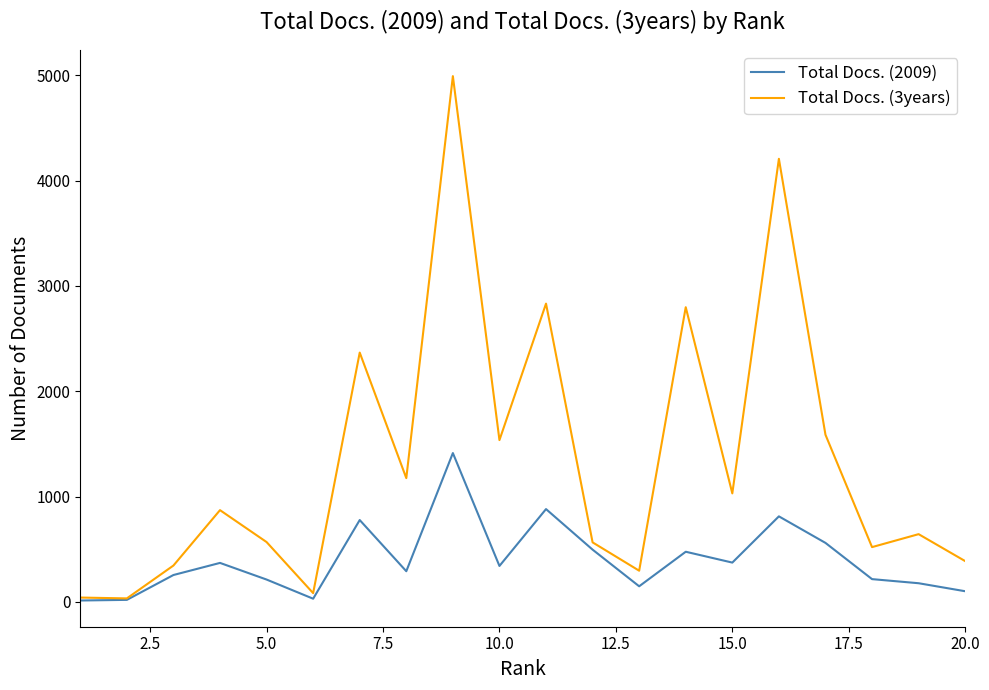

What is the maximum value shown in the chart?

4992